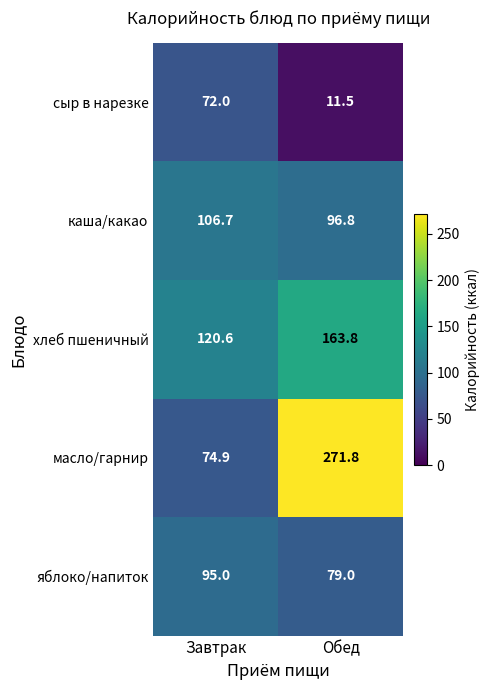

List the series in order of their peak value, lowest first.

сыр в нарезке, яблоко/напиток, каша/какао, хлеб пшеничный, масло/гарнир